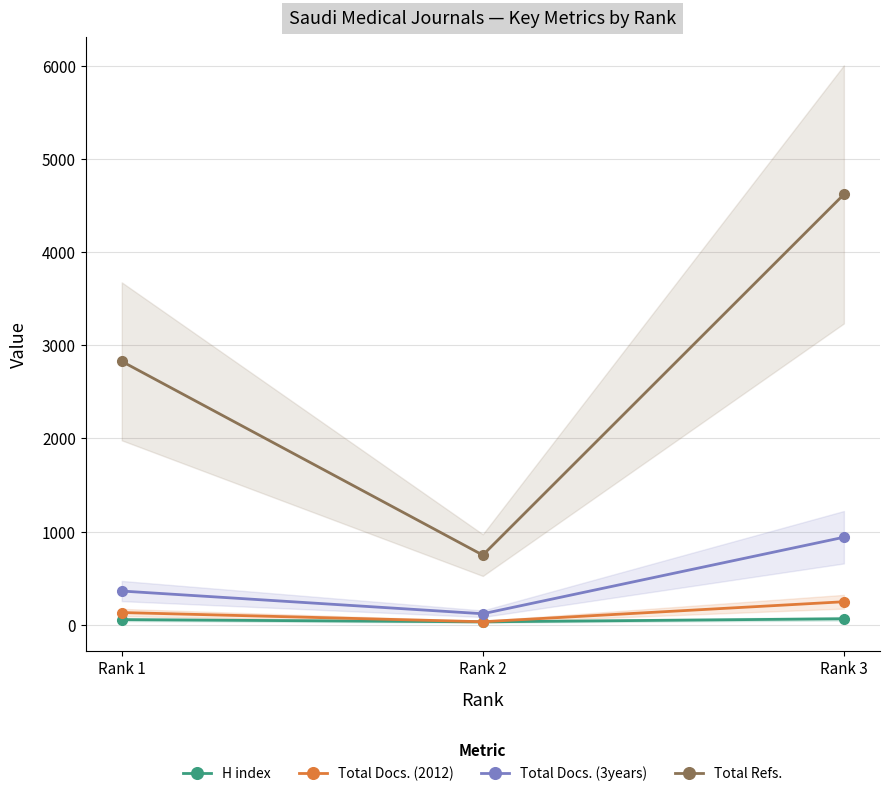

At how many categories does at least one series exceed 3521?

1